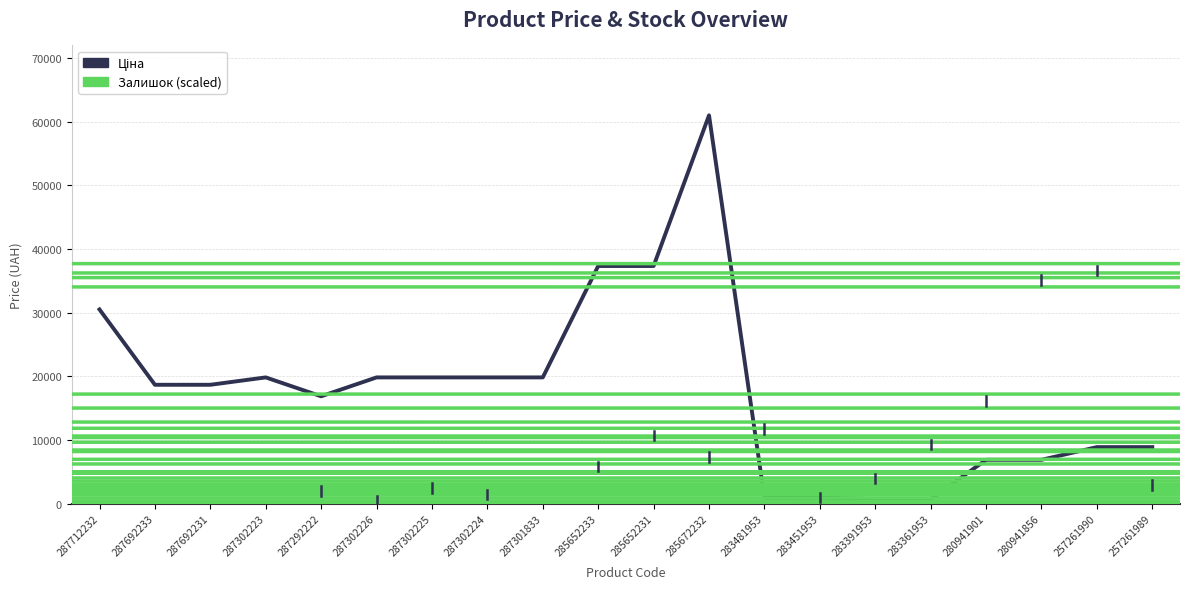

In Залишок (scaled), how many points are higher than both neighbors (excluding endpoints)?

5